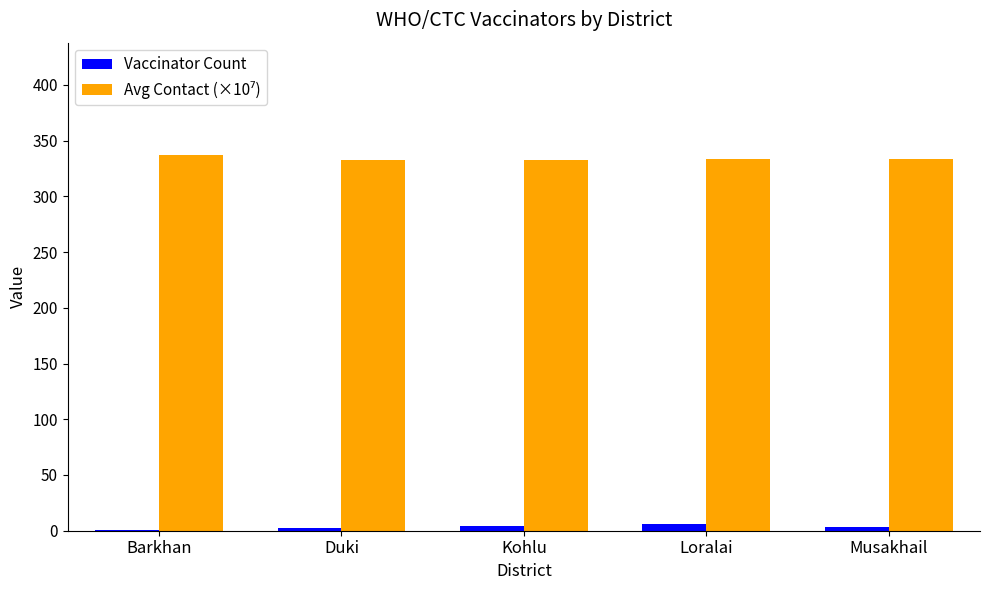

What is the greatest value displayed?

336.8